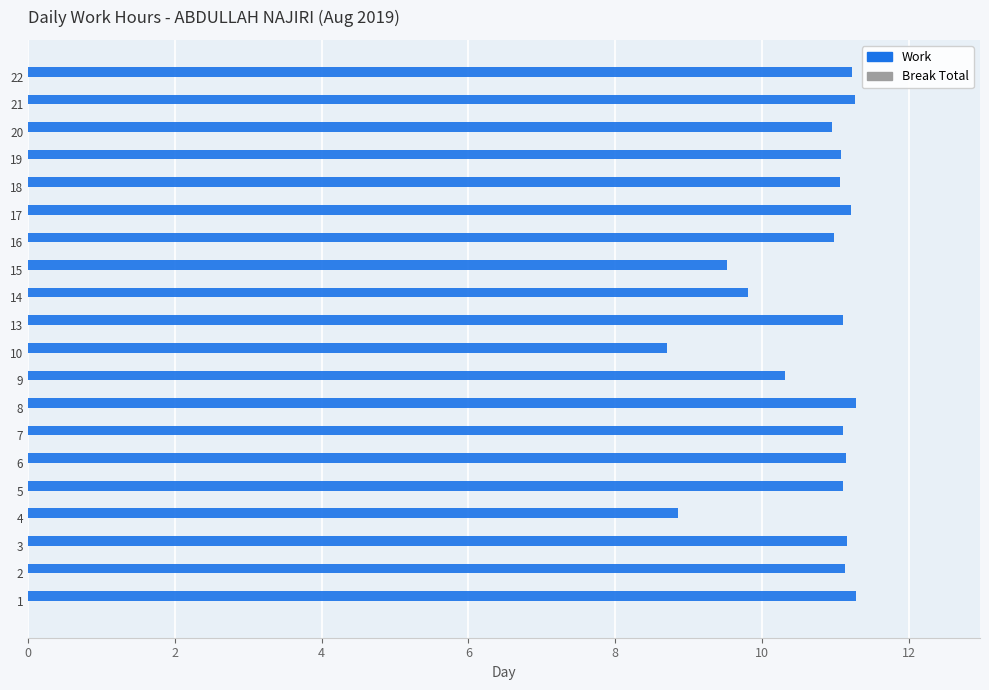

What is the sum of the values at 18 and 9?

21.4